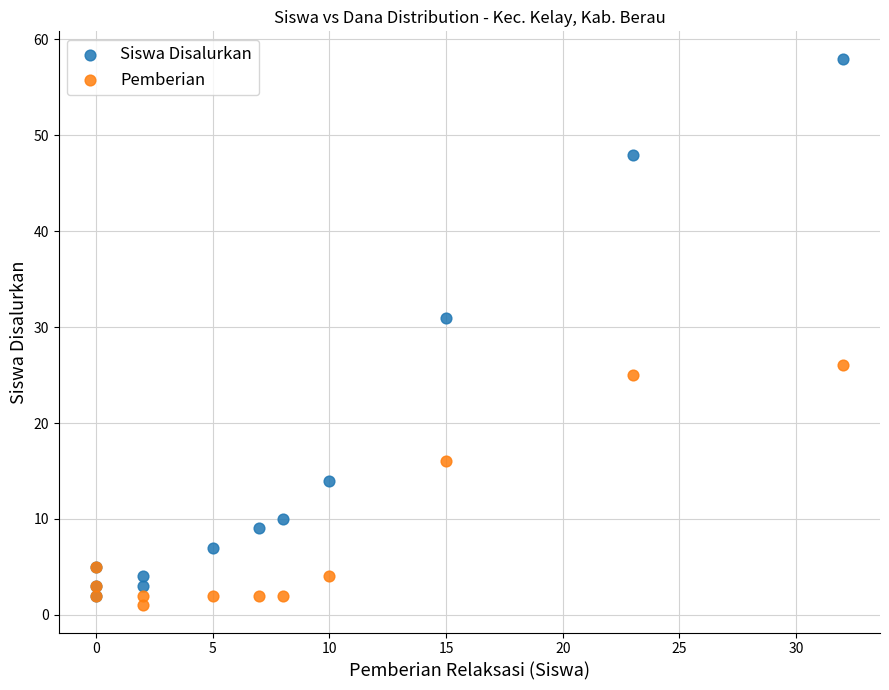

What are all the series names shown in the legend?

Siswa Disalurkan, Pemberian